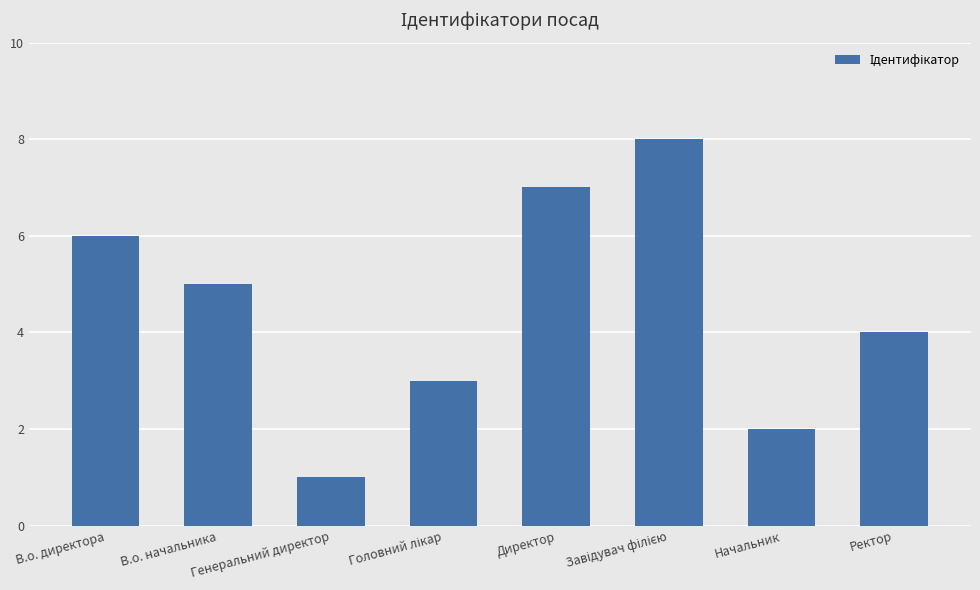

The value at В.о. начальника is 5. True or false?

True